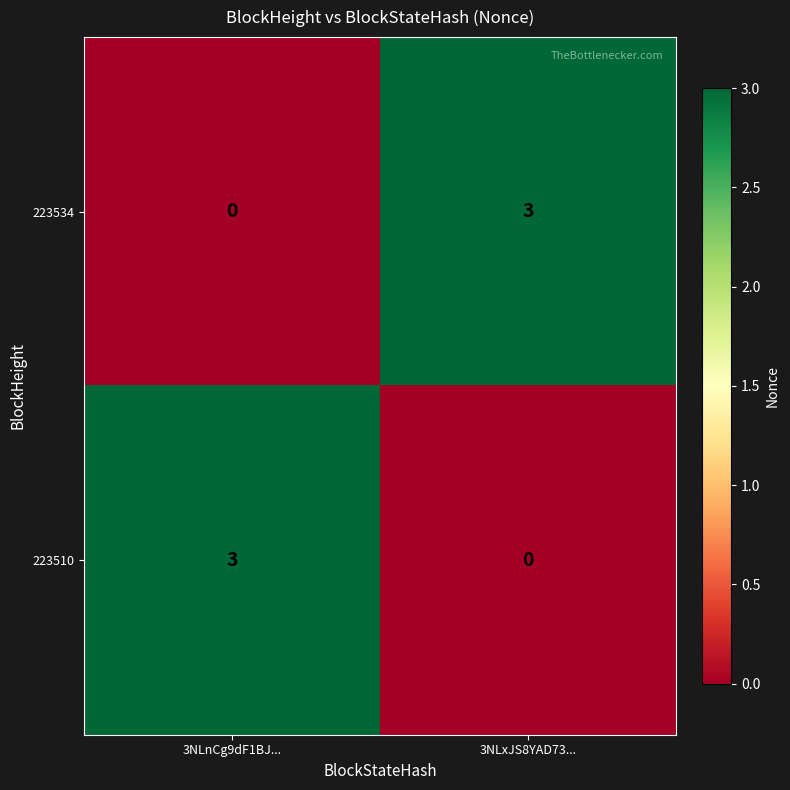

What is the difference between the 223510 values at 3NLnCg9dF1BJ... and 3NLxJS8YAD73...?

3